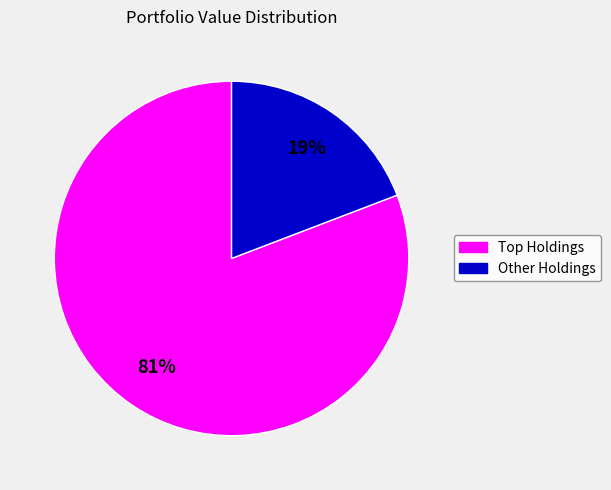

To the nearest percent, what is the difference between the largest and smallest slice percentages?

62%